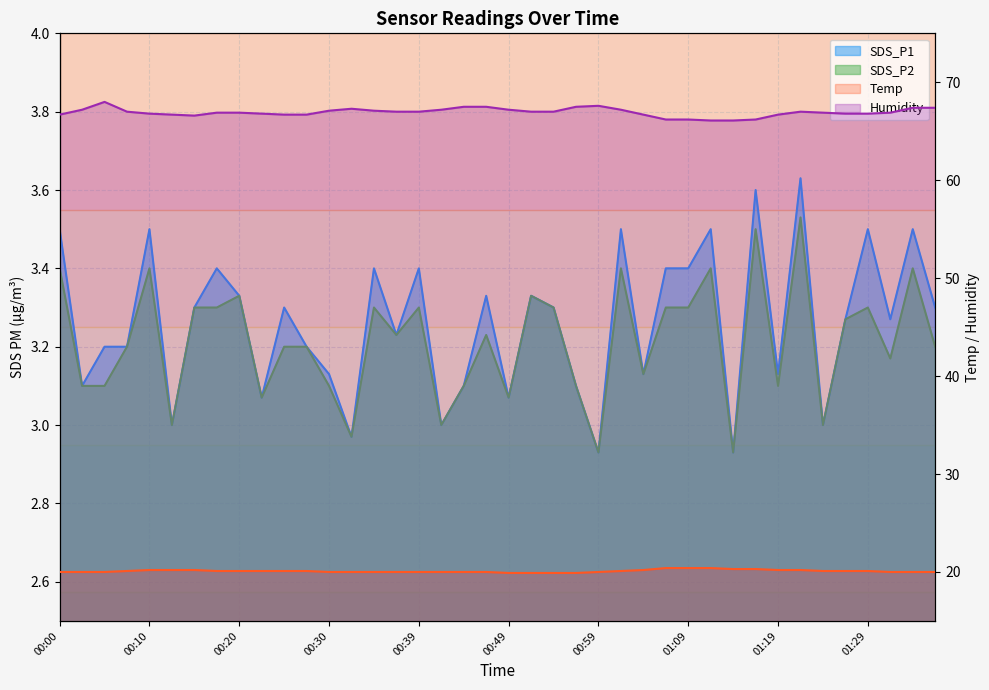

The SDS_P2 series shows 5.8 at 01:17. True or false?

False